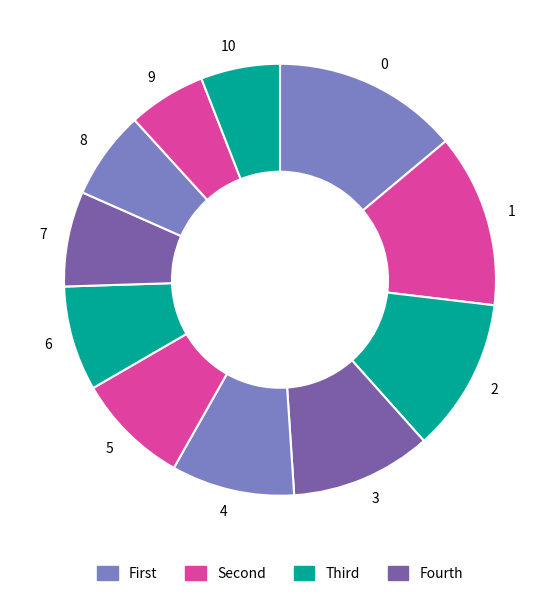

Combined, do 10 and 9 account for over 50%?

No